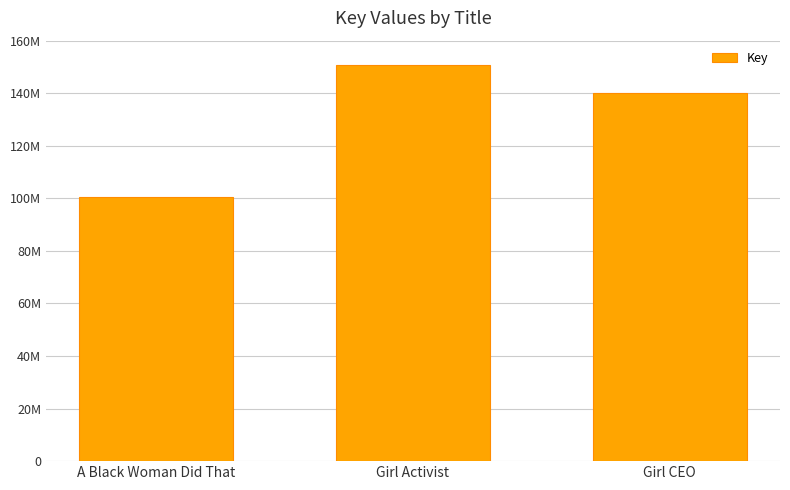

Rank the categories by value from lowest to highest.

A Black Woman Did That, Girl CEO, Girl Activist